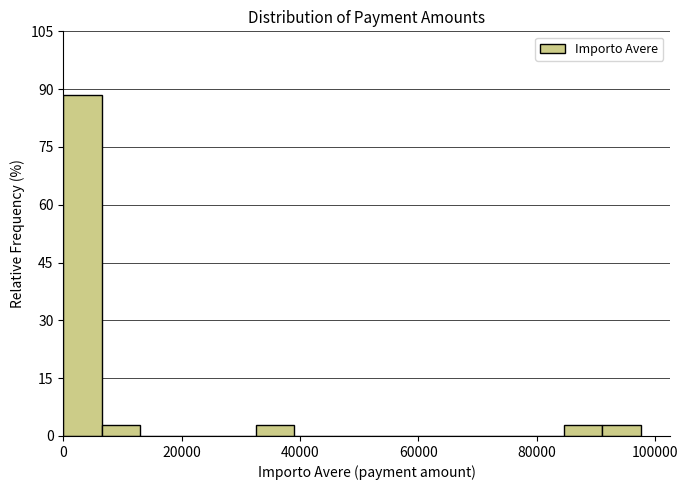

Read against the x-axis, roughly where is the centre of the tallest bar?

4000